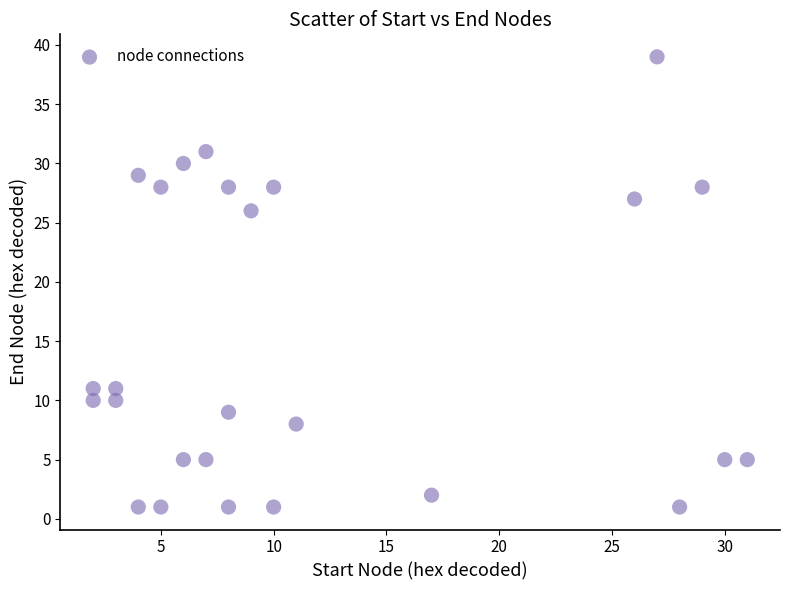

What is the range of Y values (max minus min)?

38